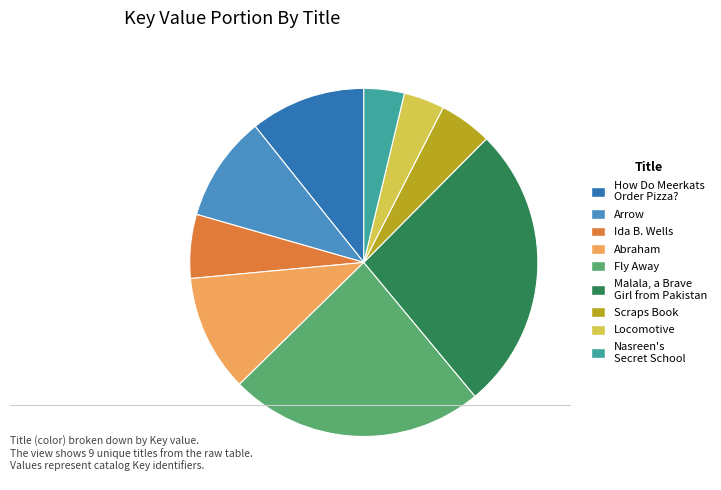

Does Scraps Book represent more than half of the total?

No